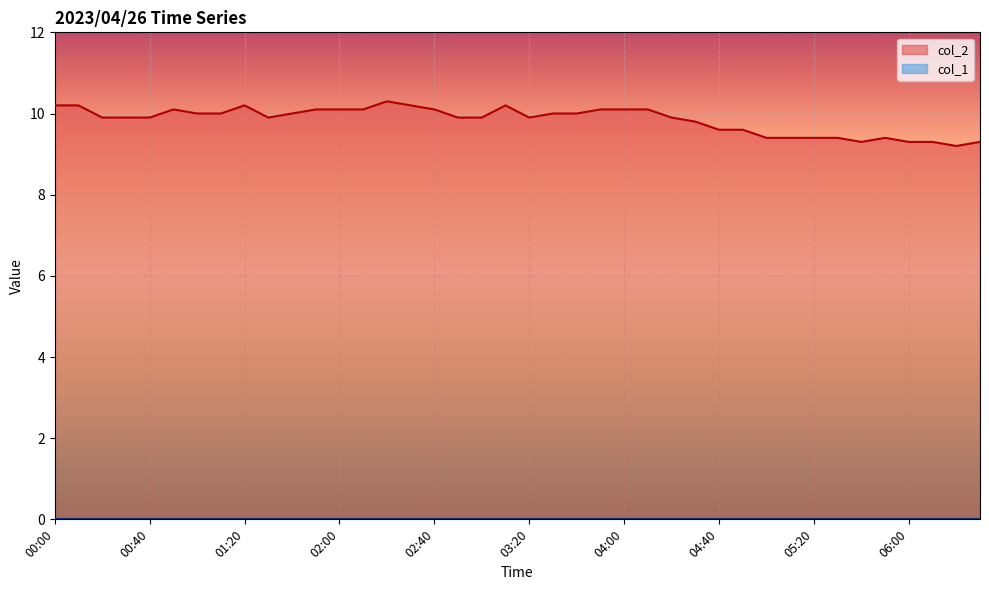

List the labels in order of value, smallest first.

06:20, 05:40, 06:00, 06:10, 06:30, 05:00, 05:10, 05:20, 05:30, 05:50, 04:40, 04:50, 04:30, 00:20, 00:30, 00:40, 01:30, 02:50, 03:00, 03:20, 04:20, 01:00, 01:10, 01:40, 03:30, 03:40, 00:50, 01:50, 02:00, 02:10, 02:40, 03:50, 04:00, 04:10, 00:00, 00:10, 01:20, 02:30, 03:10, 02:20